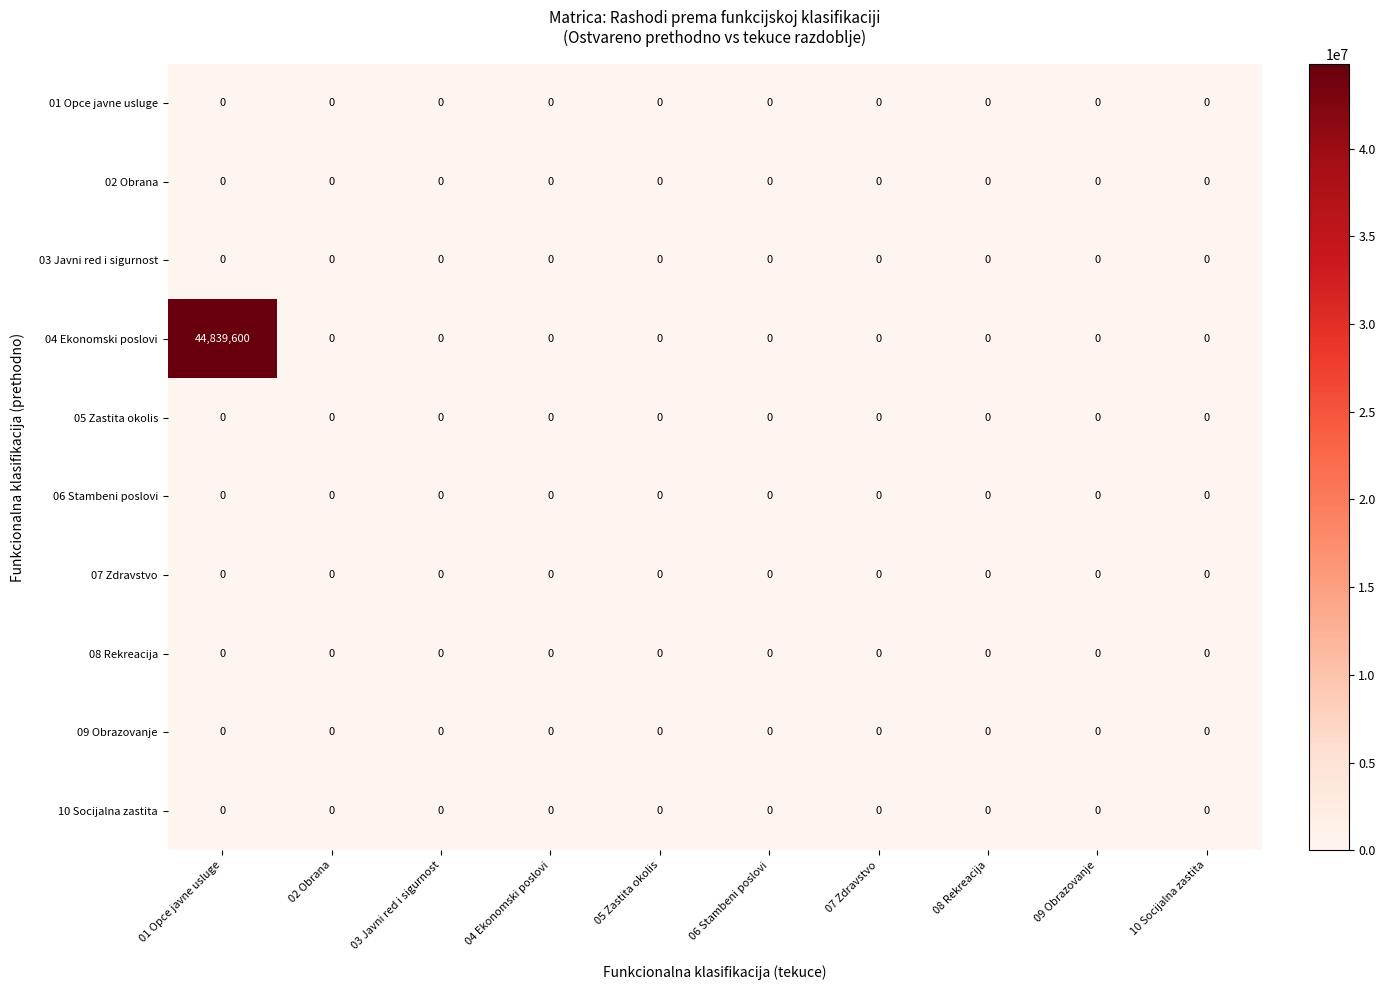

At which category is the sum across all series the highest?

01 Opce javne usluge